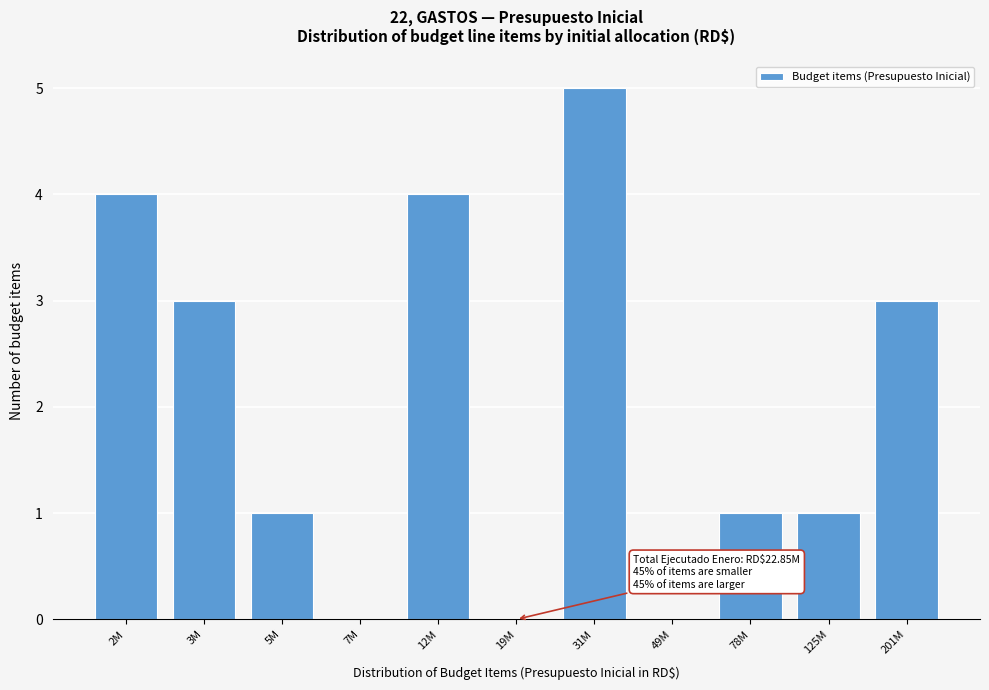

Reading right to left, what are all the values shown in this chart?

201M=3	125M=1	78M=1	49M=0	31M=5	19M=0	12M=4	7M=0	5M=1	3M=3	2M=4